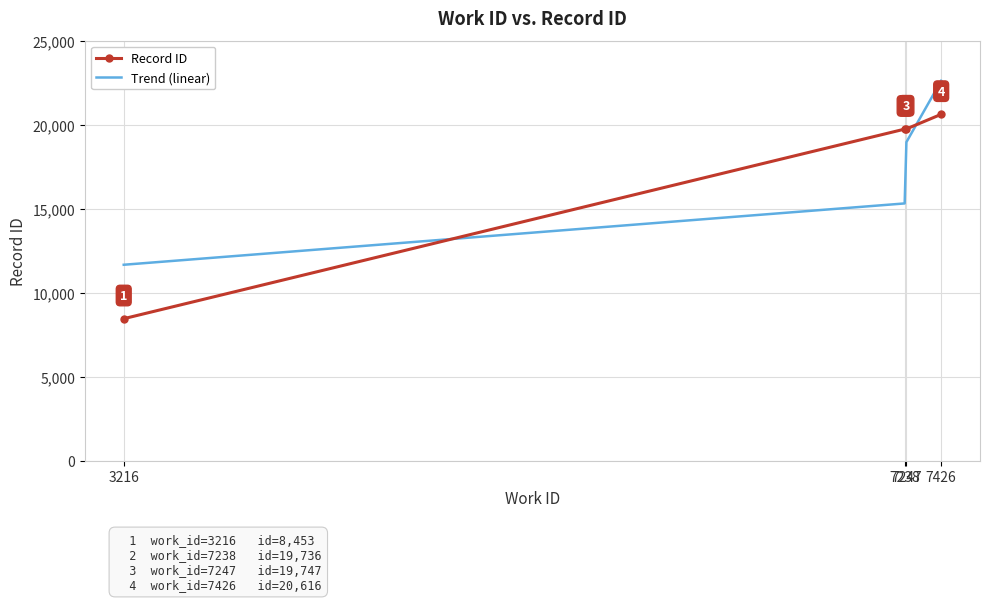

What are all the series names shown in the legend?

Record ID, Trend (linear)